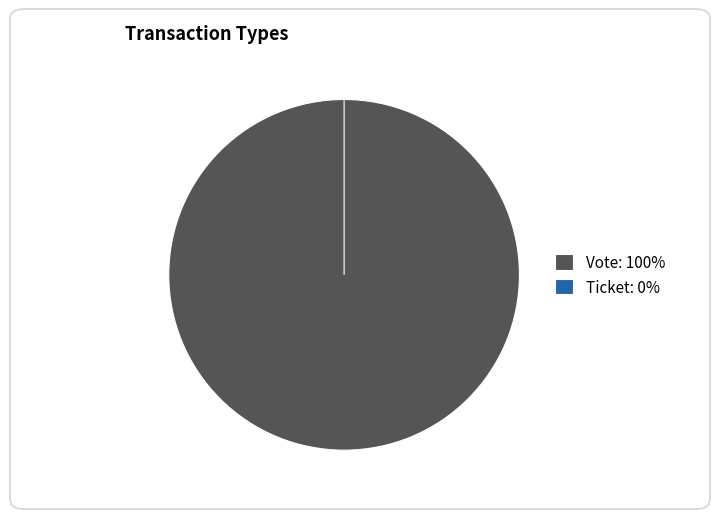

Which category has the biggest portion of the pie?

Vote